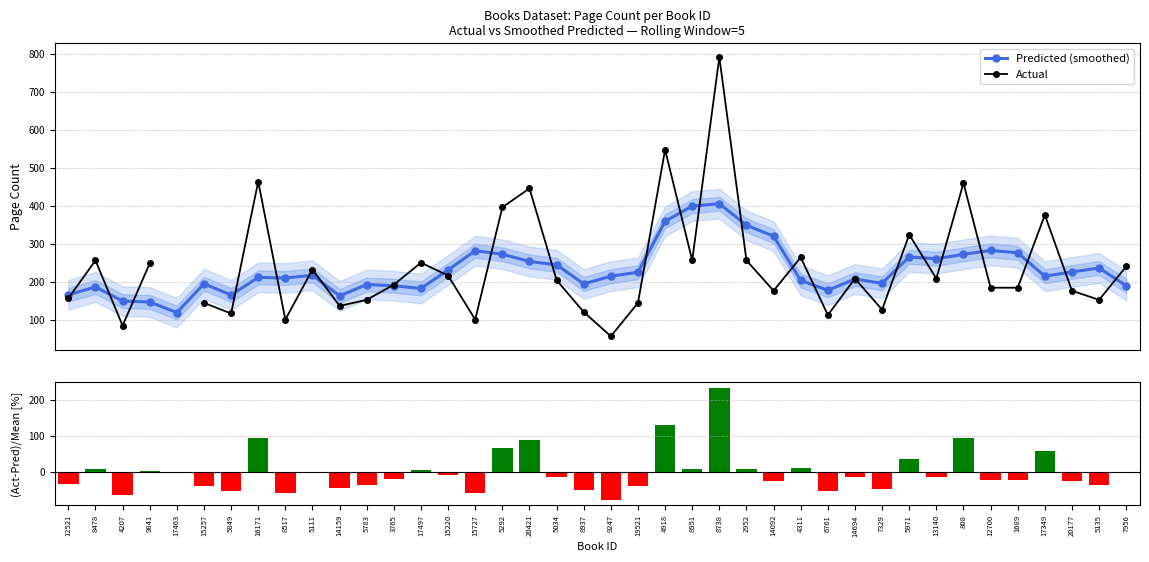

True or false: Actual has a value of 402.3 at 9841.

False